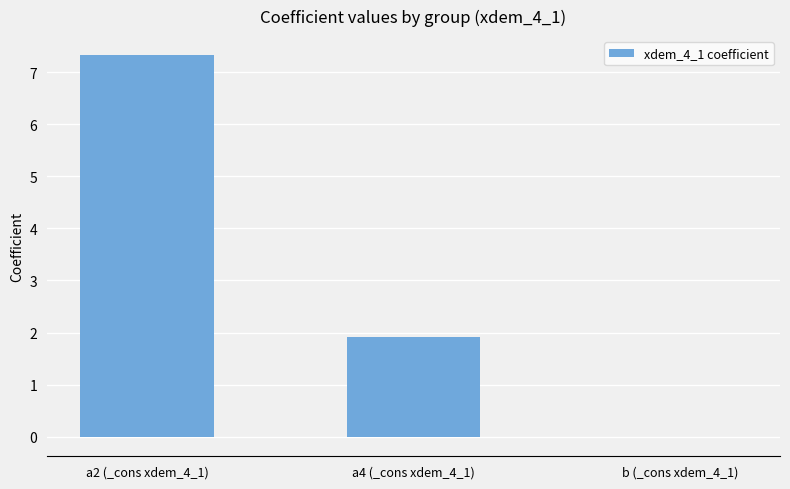

What is the average value?

3.1